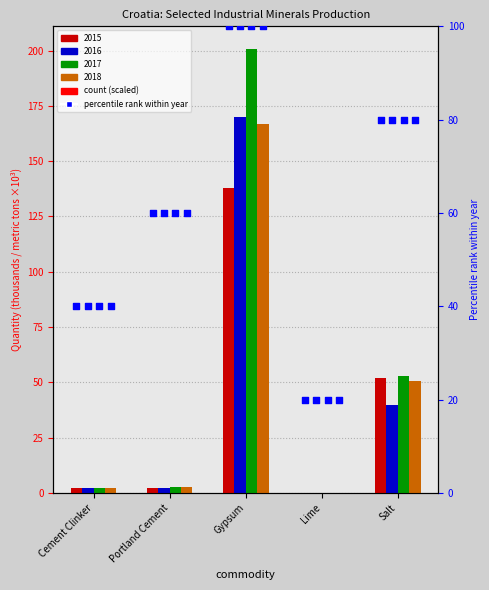

At which category is the sum across all series the highest?

Gypsum